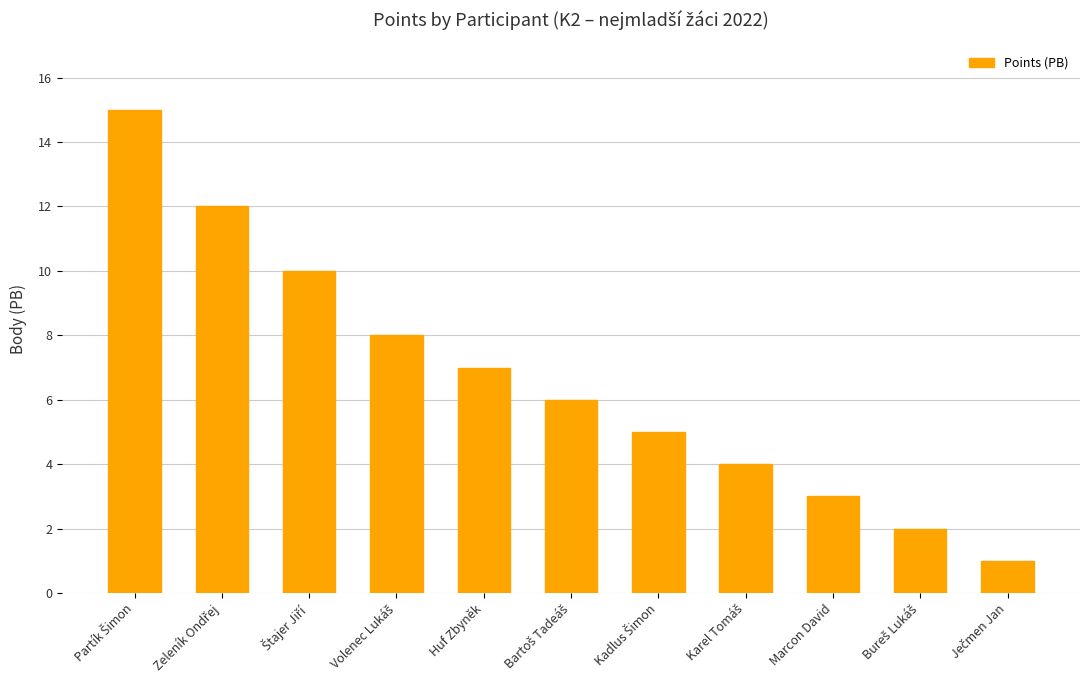

Reading right to left, extract all data points from this chart.

1	2	3	4	5	6	7	8	10	12	15